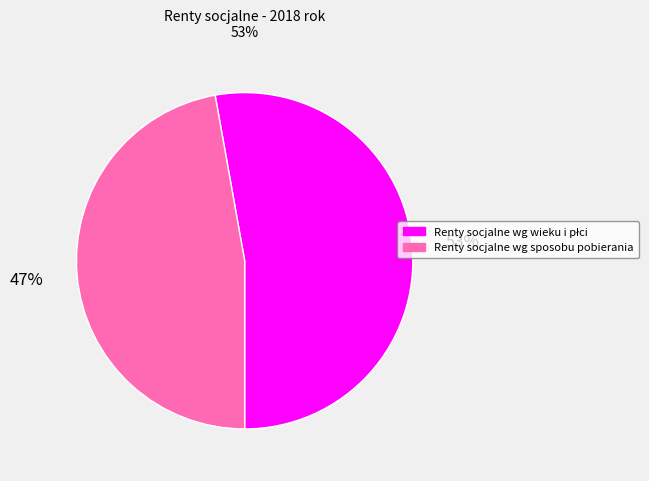

Which category has the smallest portion of the pie?

Renty socjalne wg sposobu pobierania